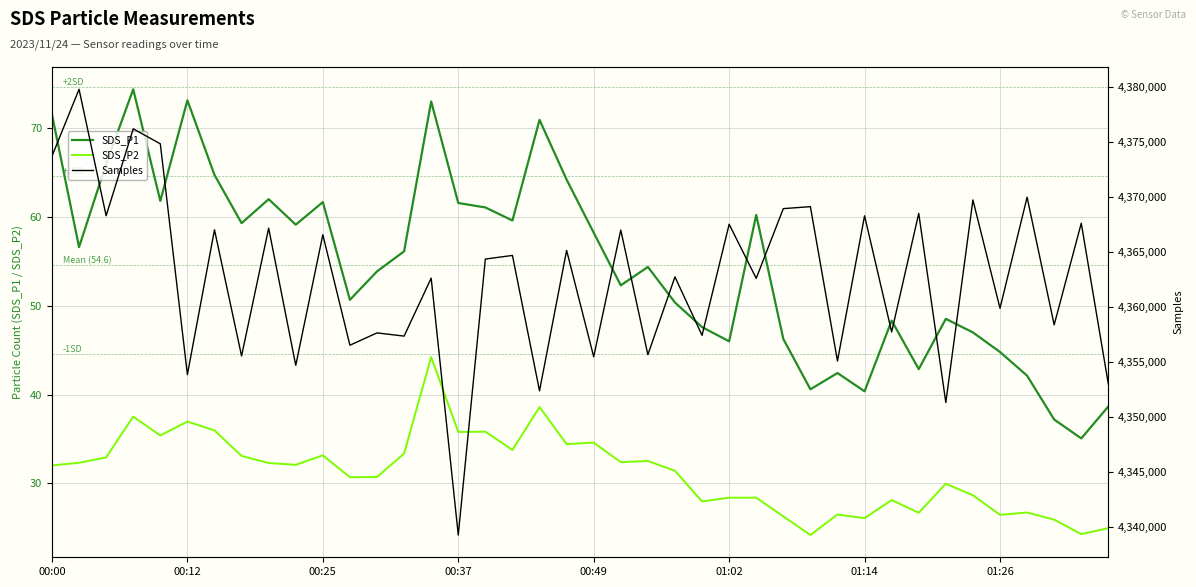

Rank the series by their maximum value, from lowest to highest.

SDS_P2, SDS_P1, Samples